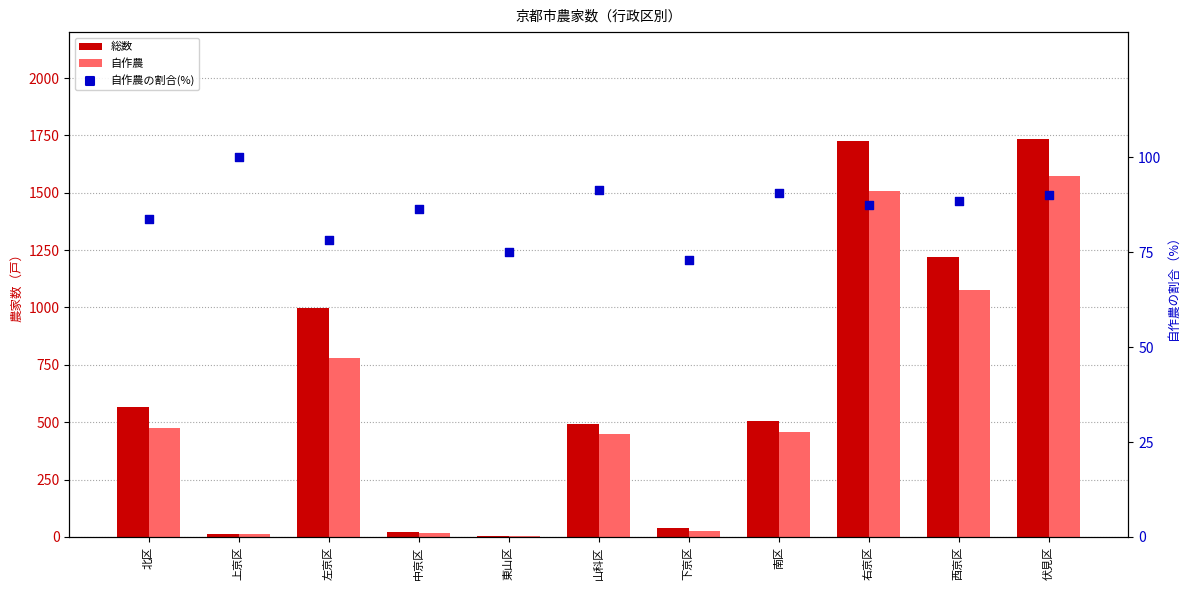

At which category is the sum across all series the highest?

伏見区